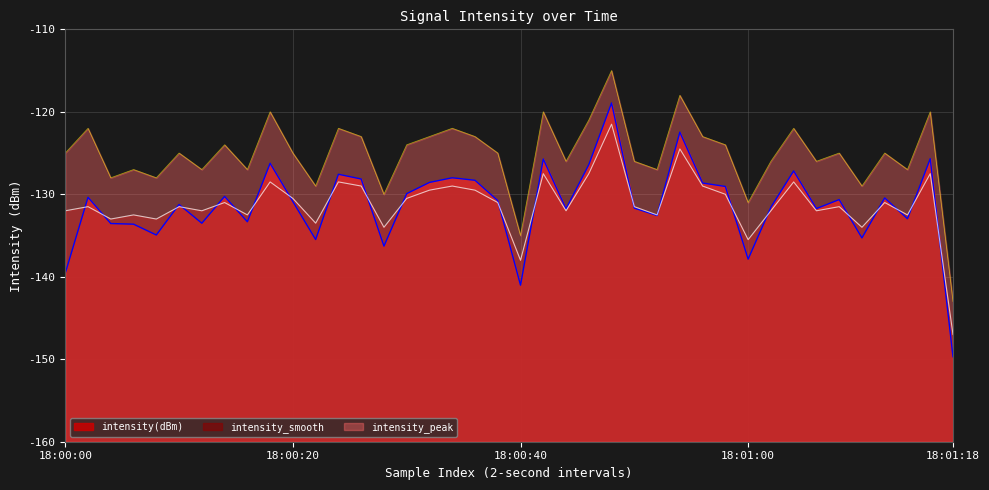

True or false: intensity(dBm) has more than 2 points higher than both neighbors.

True